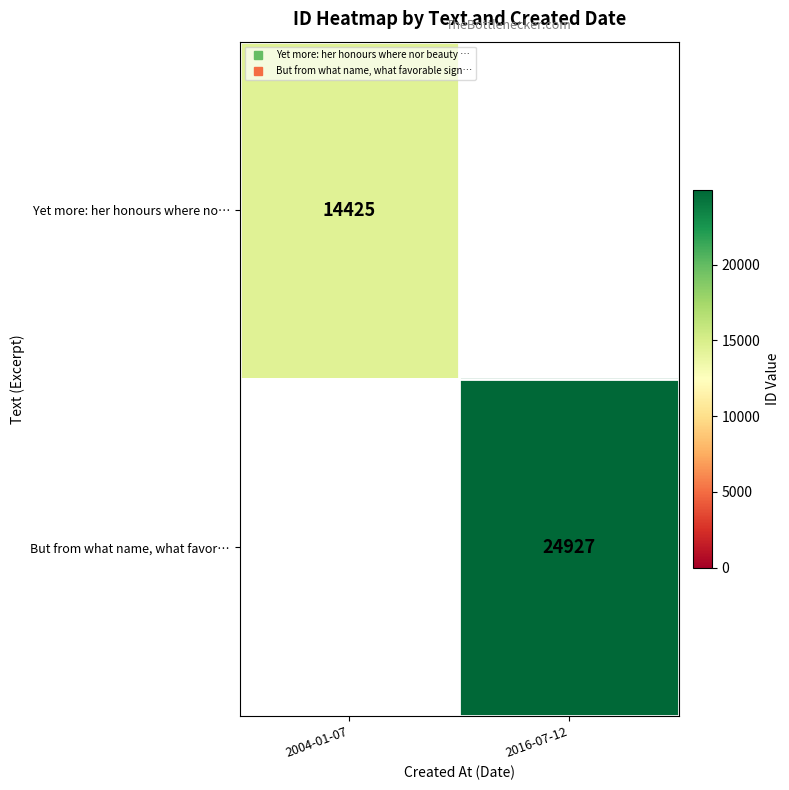

Rank the categories by Yet more: her honours where no… value from lowest to highest.

2016-07-12, 2004-01-07